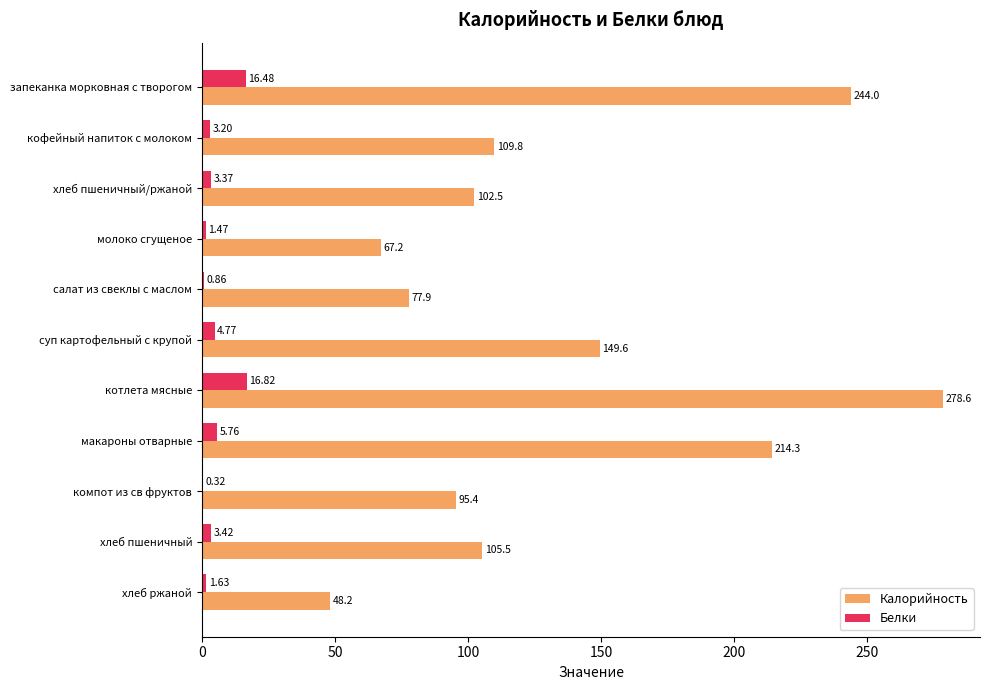

What is the total value across all series at кофейный напиток с молоком?

113.0